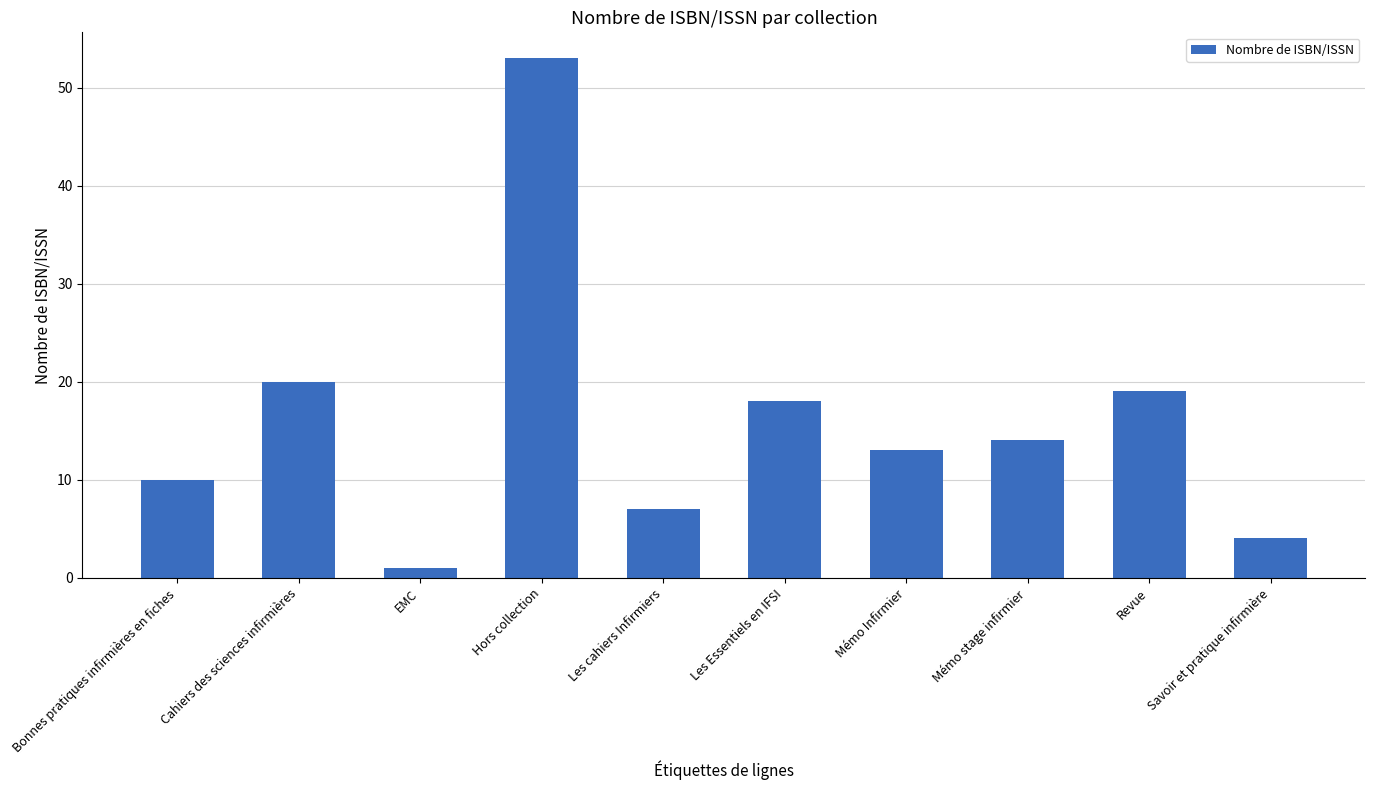

How many distinct data groups are displayed?

1